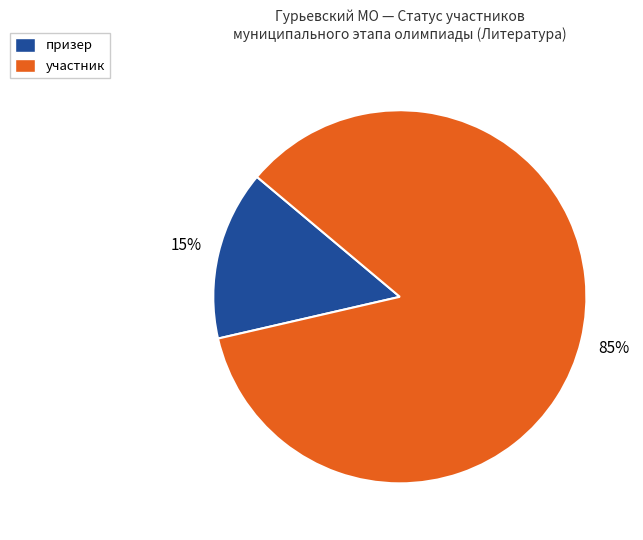

Between призер and участник, which is larger?

участник